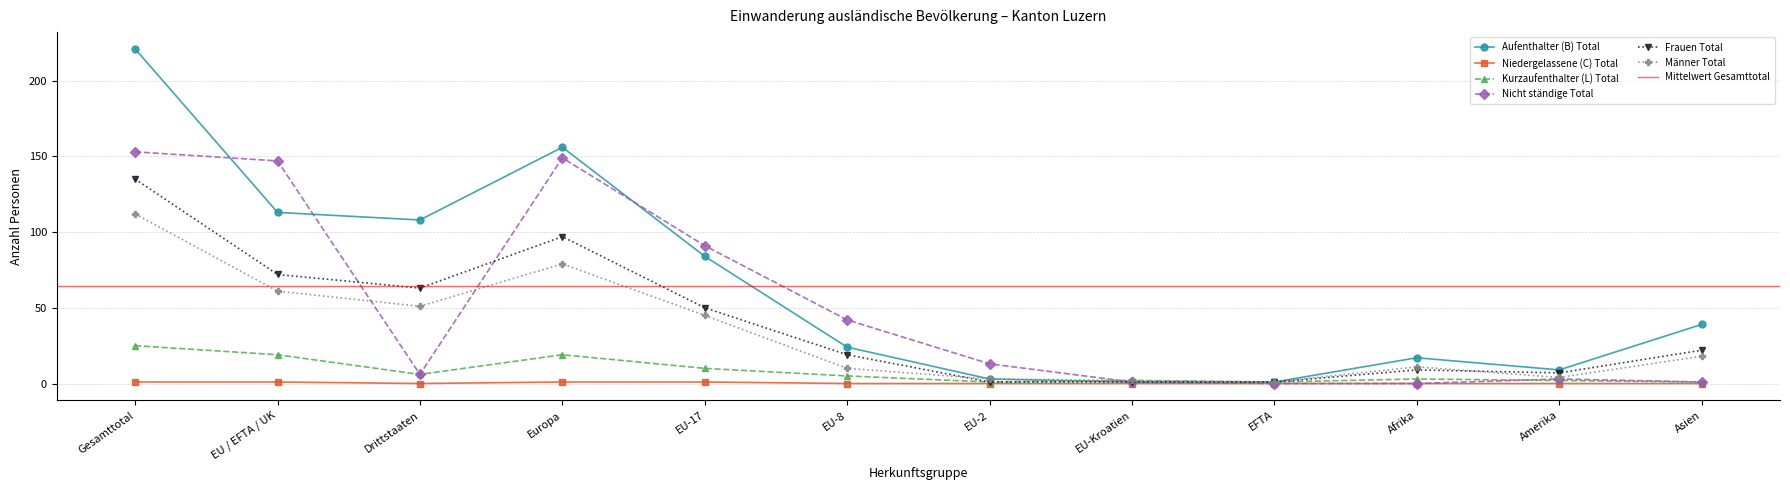

Where is the first local maximum for Männer Total?

Europa